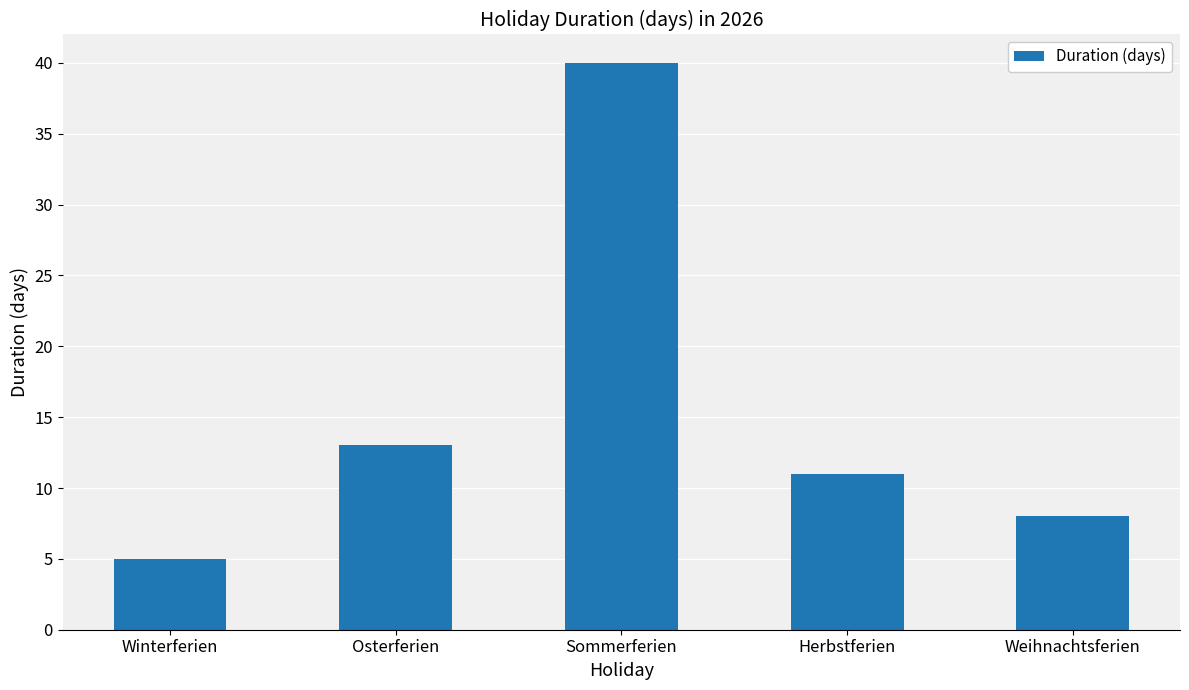

List the labels in order of value, largest first.

Sommerferien, Osterferien, Herbstferien, Weihnachtsferien, Winterferien